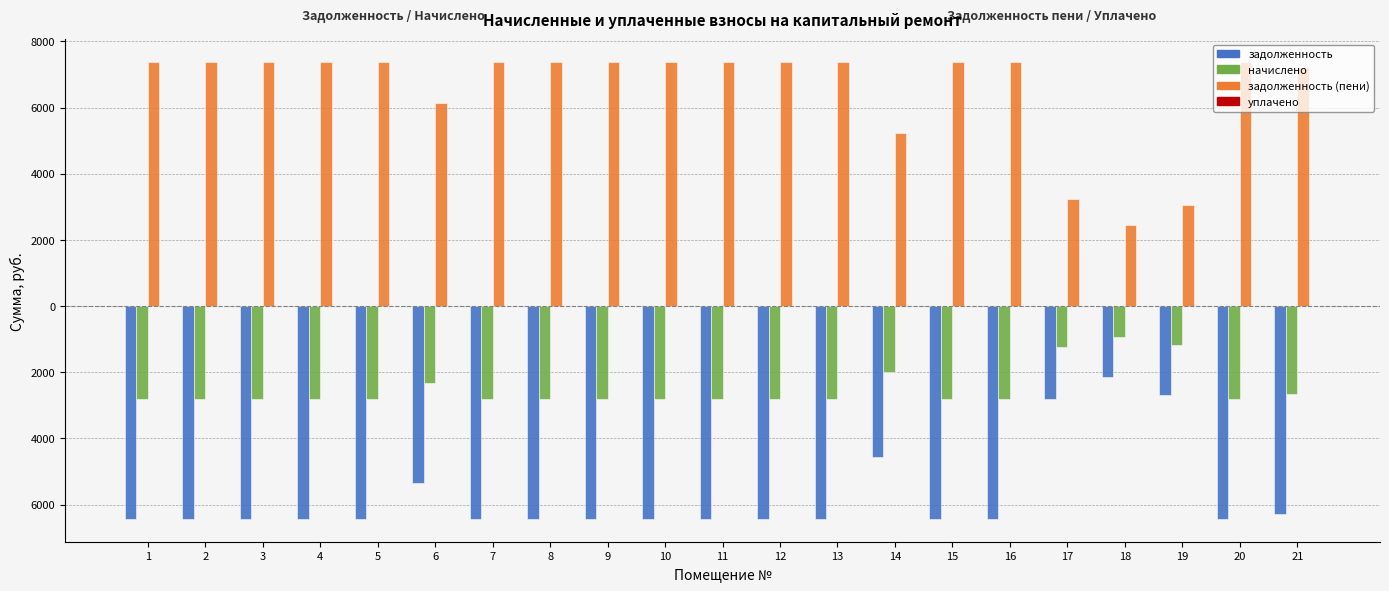

What is the value of the задолженность (пени) bar at the 2nd from the left?

7368.5